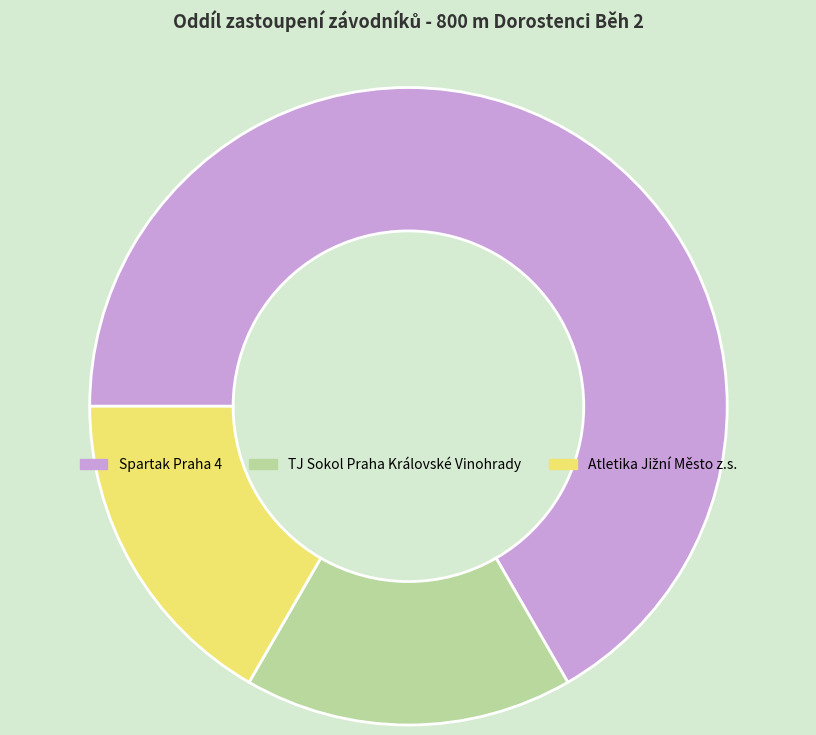

Which category accounts for the majority?

Spartak Praha 4